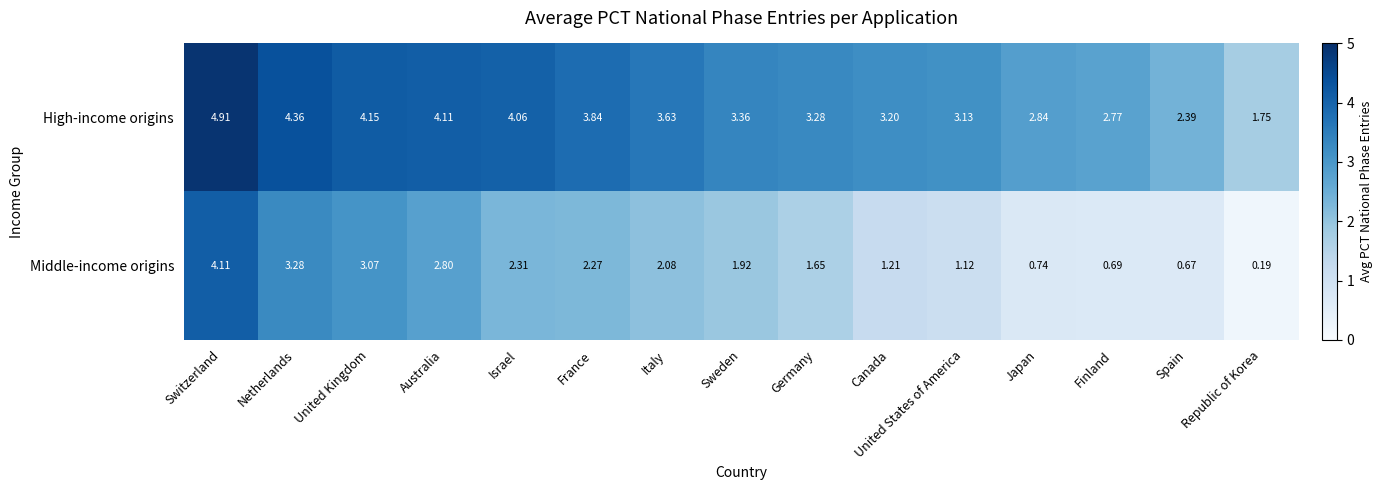

Which series has the largest range (max minus min)?

Middle-income origins